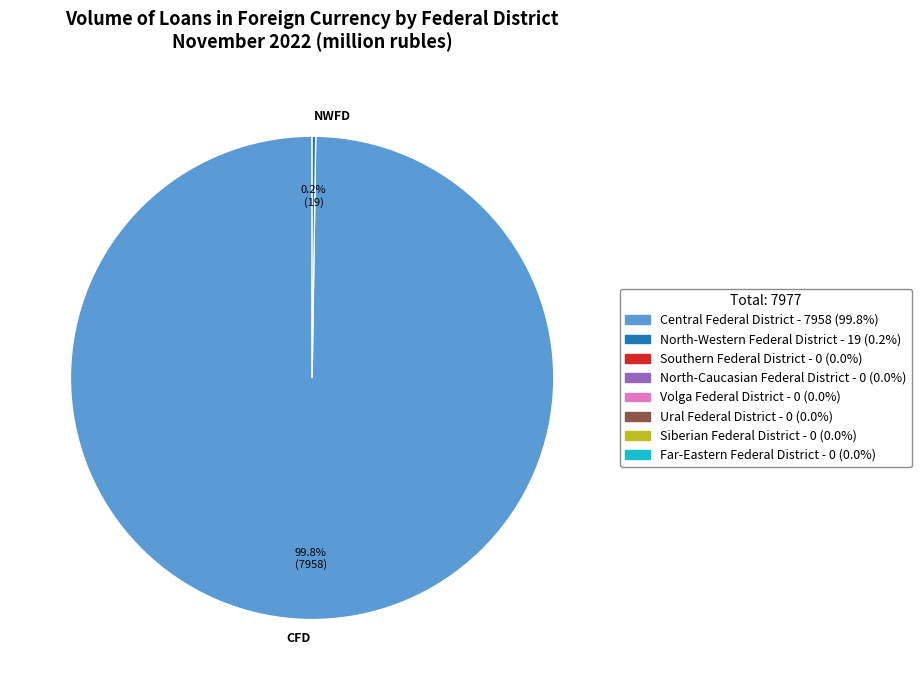

Does CFD represent more than half of the total?

Yes